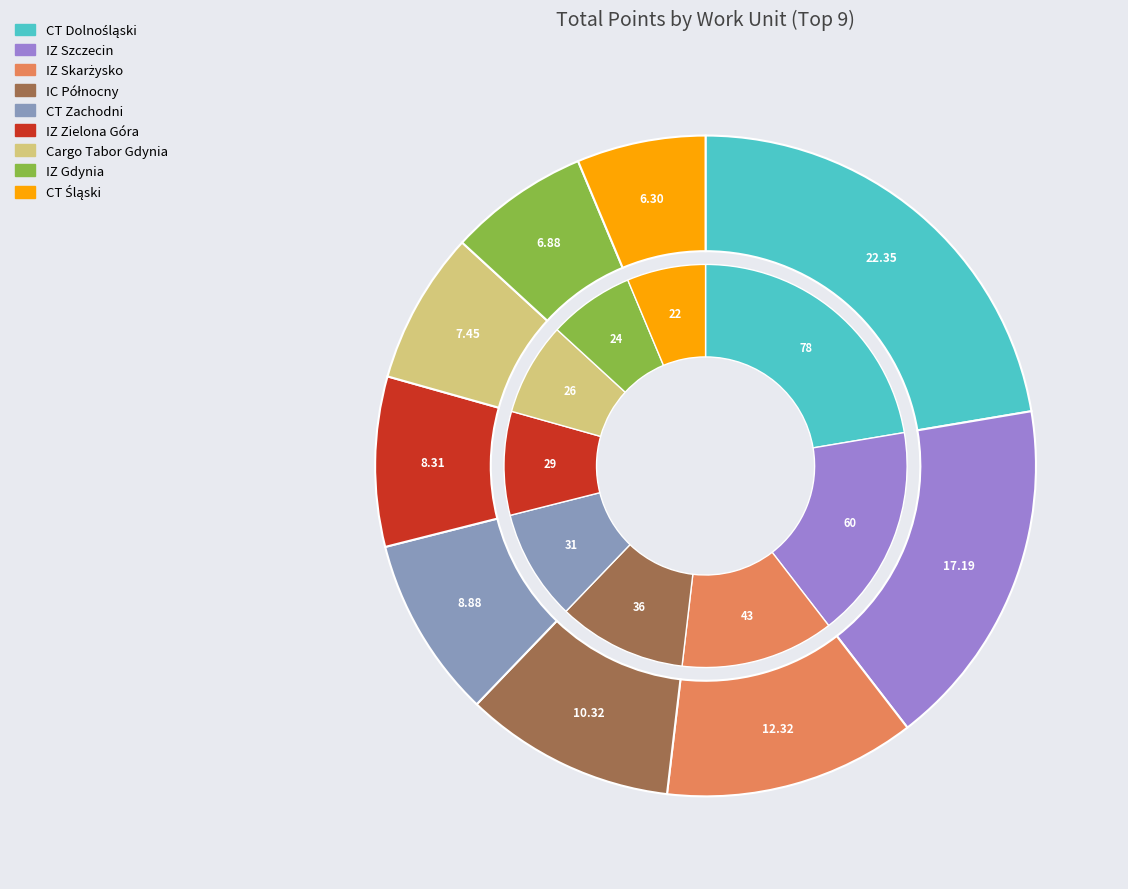

Does any single category account for the majority?

No